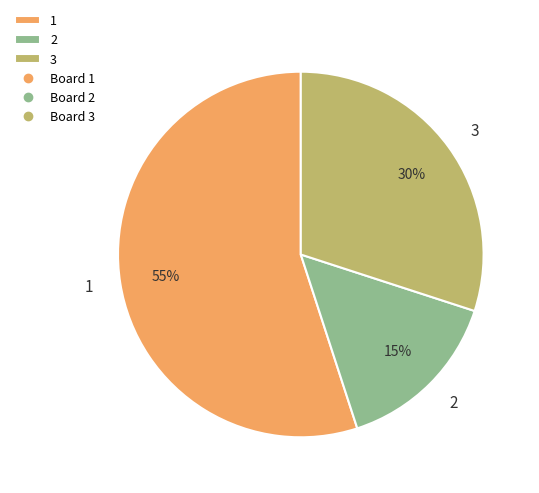

The 2 slice represents 10% of the pie. True or false?

False